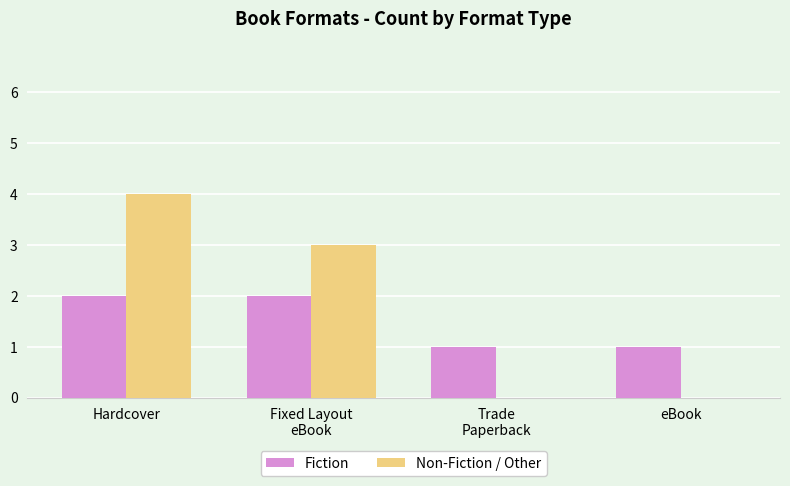

Between Fixed Layout
eBook and Trade
Paperback, which series saw the biggest shift?

Non-Fiction / Other